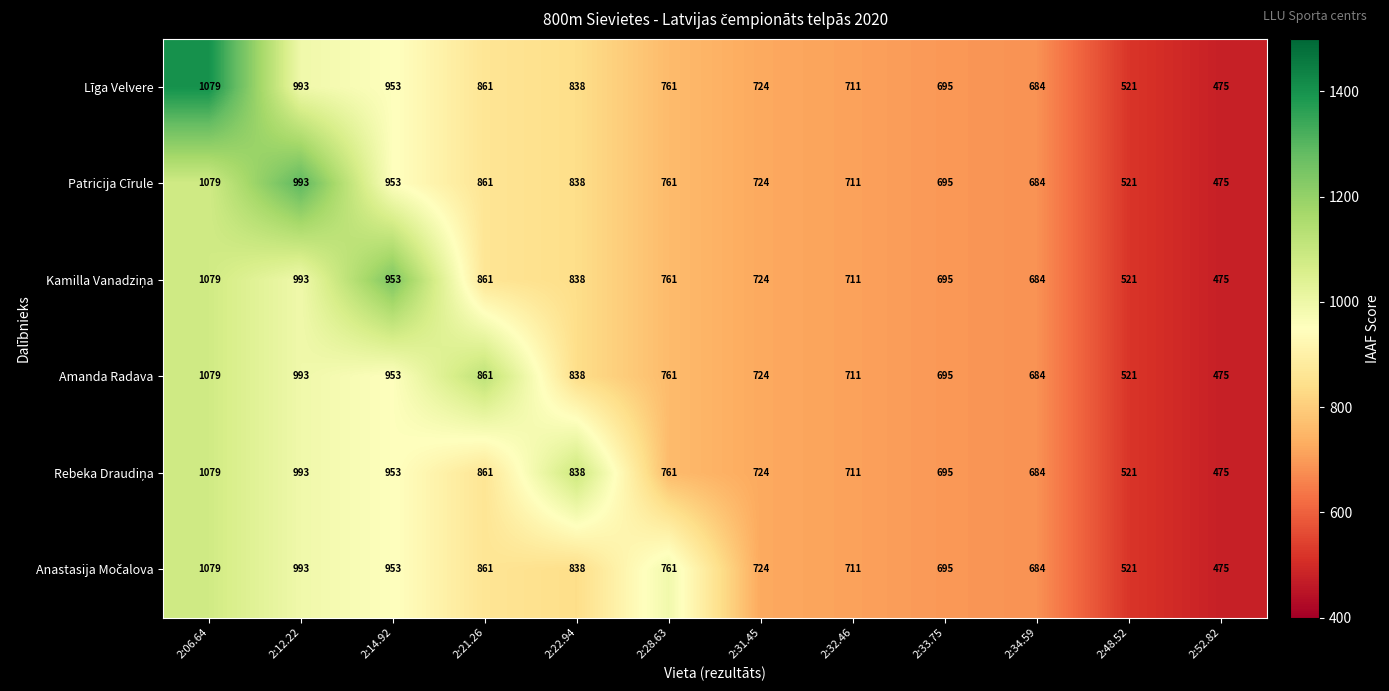

At which category does the chart reach its minimum across all series?

2:52.82